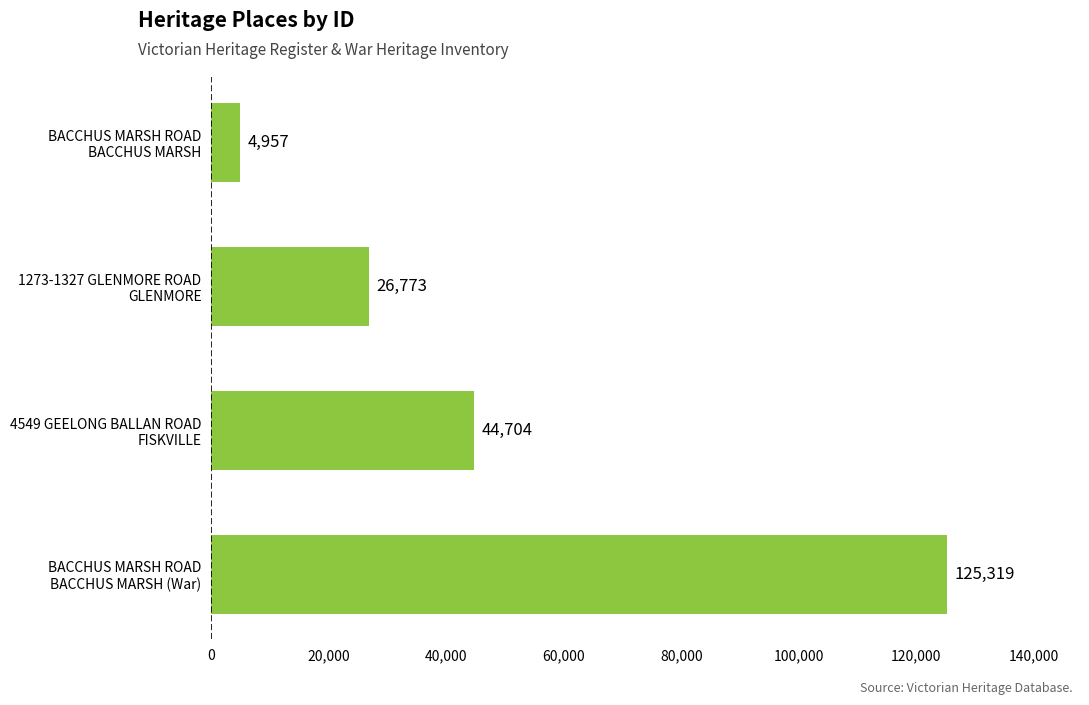

Rank the categories by value from lowest to highest.

BACCHUS MARSH ROAD
BACCHUS MARSH, 1273-1327 GLENMORE ROAD
GLENMORE, 4549 GEELONG BALLAN ROAD
FISKVILLE, BACCHUS MARSH ROAD
BACCHUS MARSH (War)